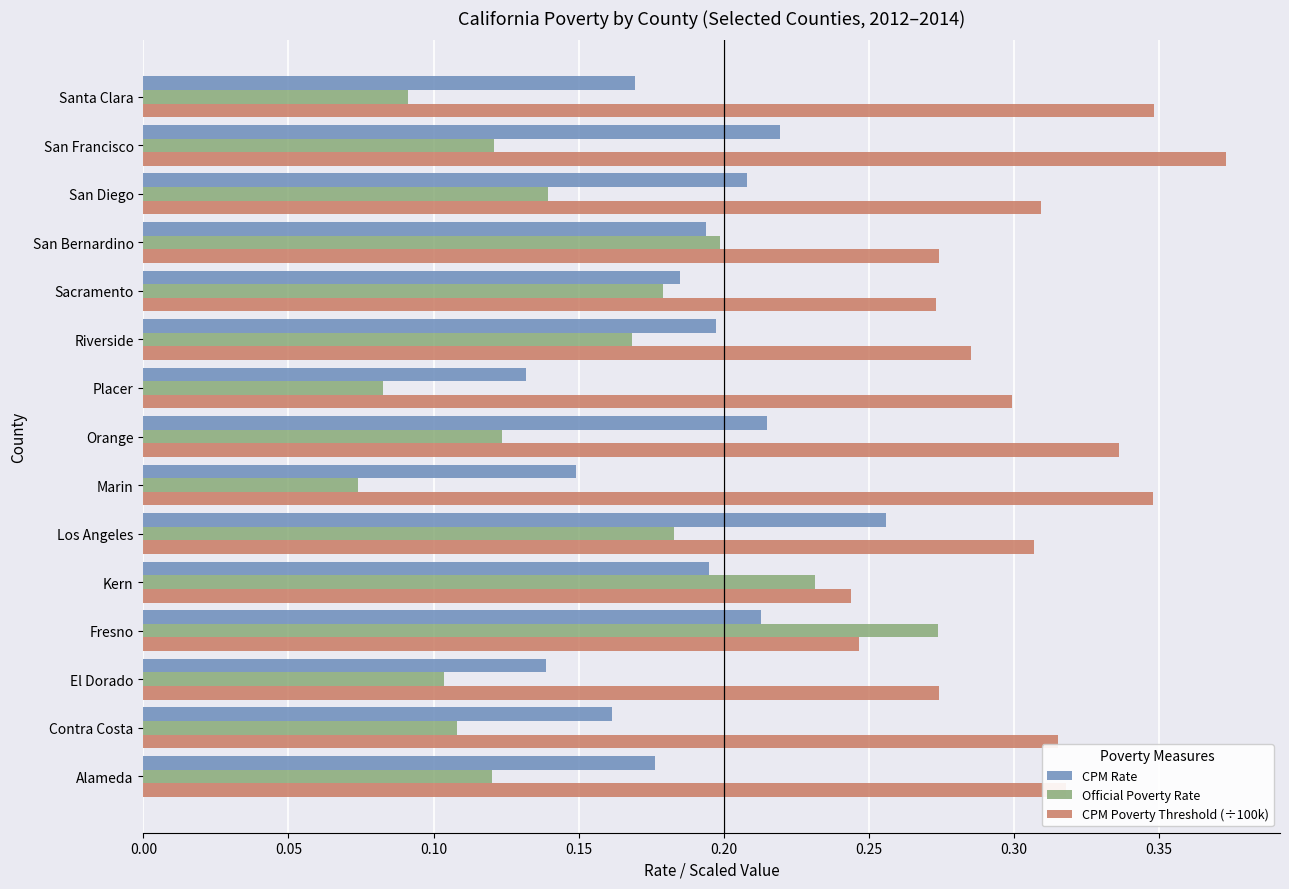

List the series in order of their overall mean, lowest first.

Official Poverty Rate, CPM Rate, CPM Poverty Threshold (÷100k)